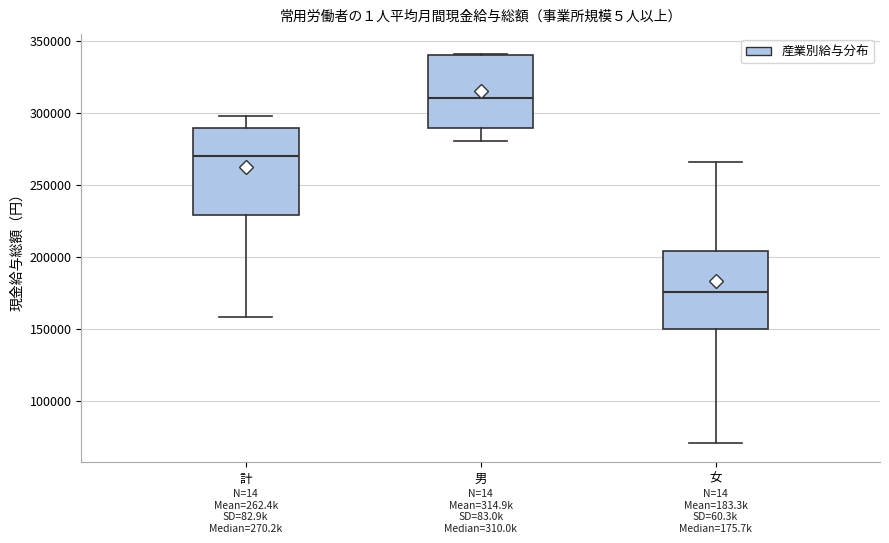

Which box has the highest median line?

男